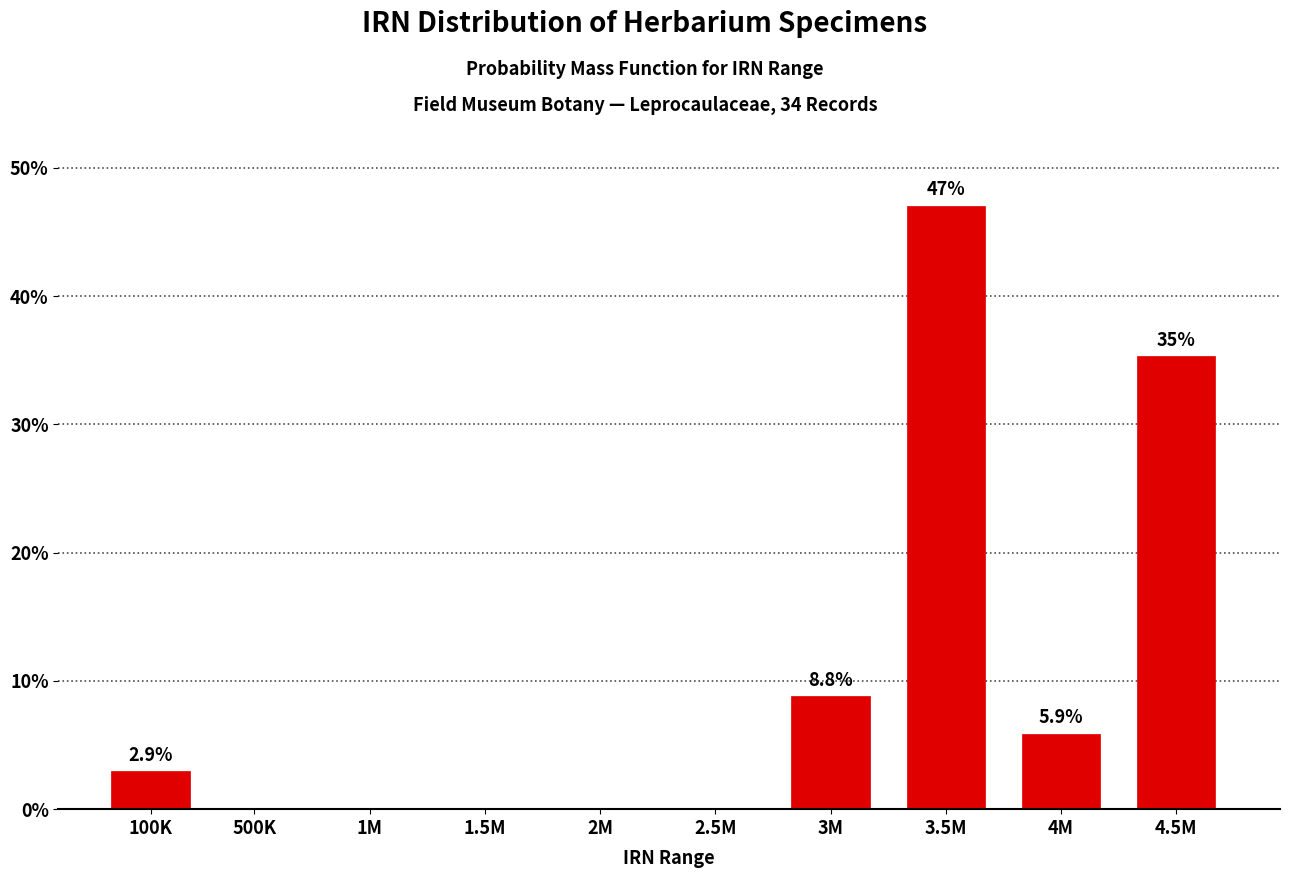

Reading right to left, what are all the values shown in this chart?

4.5M=35.3	4M=5.9	3.5M=47.1	3M=8.8	2.5M=0.0	2M=0.0	1.5M=0.0	1M=0.0	500K=0.0	100K=2.9